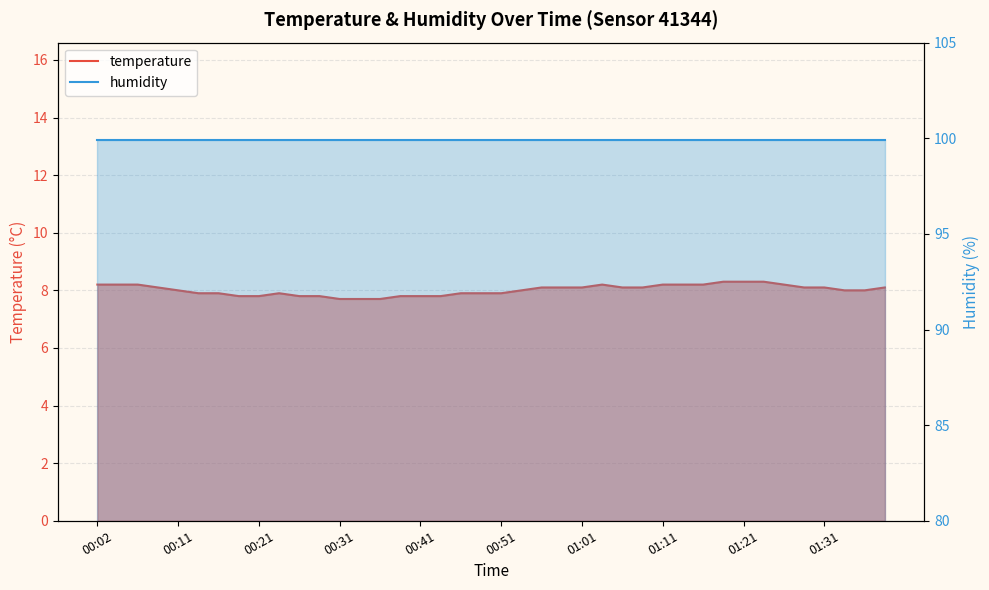

How many lines are shown in the chart?

2